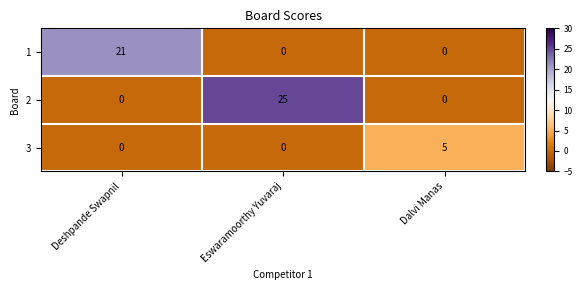

What is the total value across all series at Dalvi Manas?

5